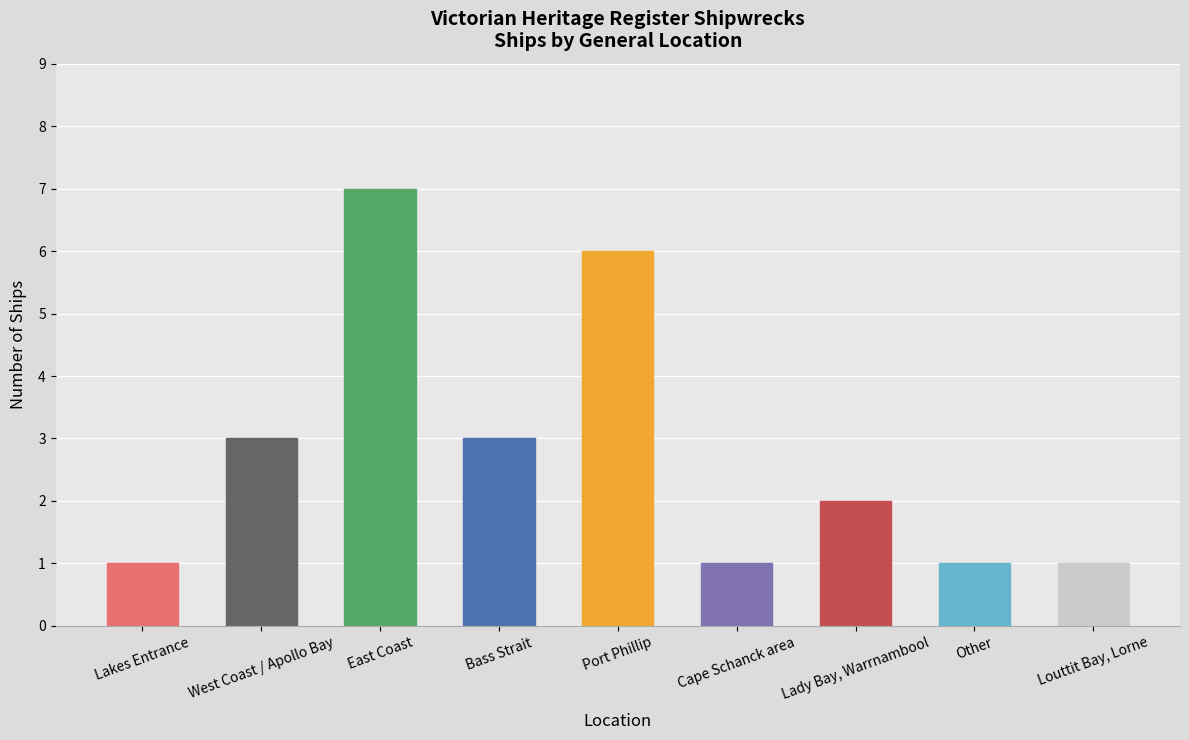

Which category has the highest value across all series?

East Coast